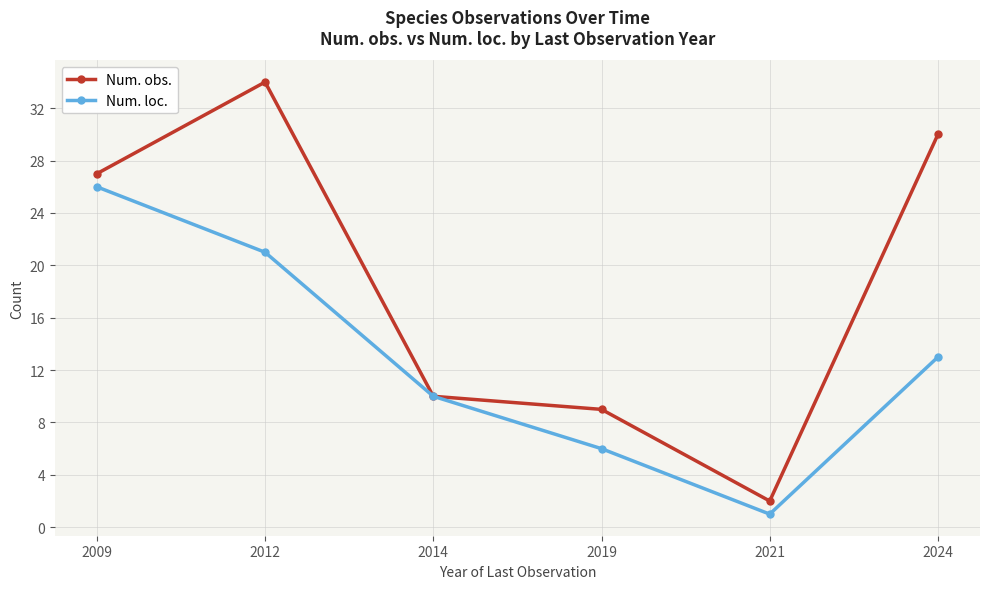

At which category is the sum across all series the highest?

2012